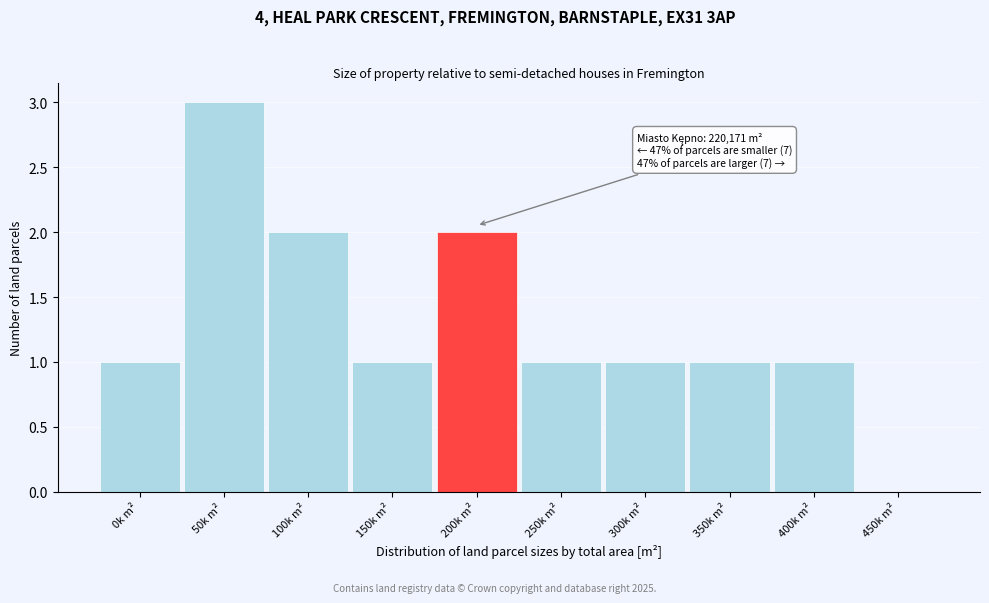

Reading right to left, extract all data points from this chart.

450k m²=0	400k m²=1	350k m²=1	300k m²=1	250k m²=1	200k m²=2	150k m²=1	100k m²=2	50k m²=3	0k m²=1